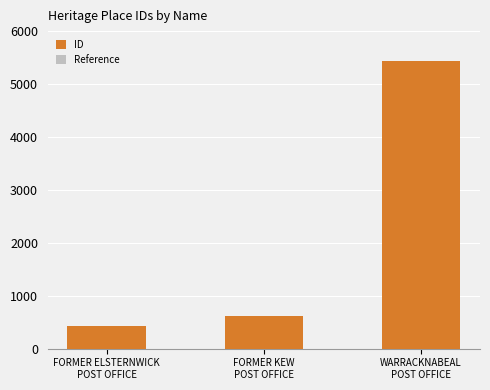

At which label does Reference first exceed 600?

WARRACKNABEAL
POST OFFICE